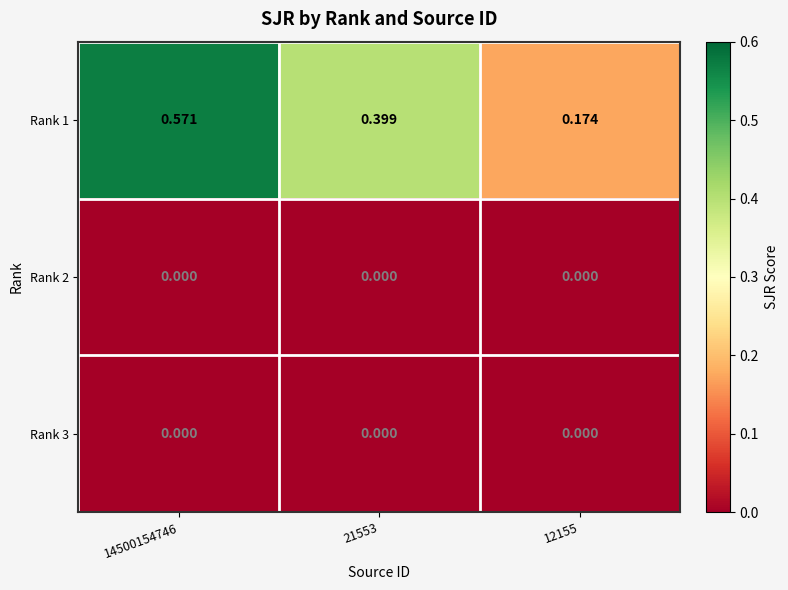

Is the value of Rank 1 at 14500154746 greater than the value of Rank 2 at 14500154746?

Yes